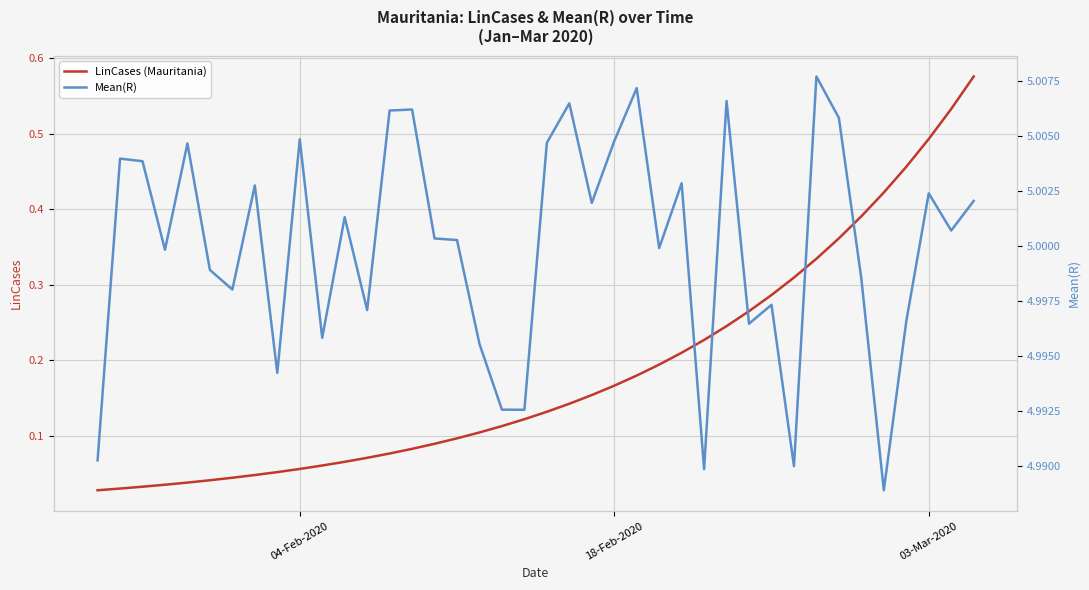

True or false: Mean(R) and LinCases (Mauritania) cross at least once.

False